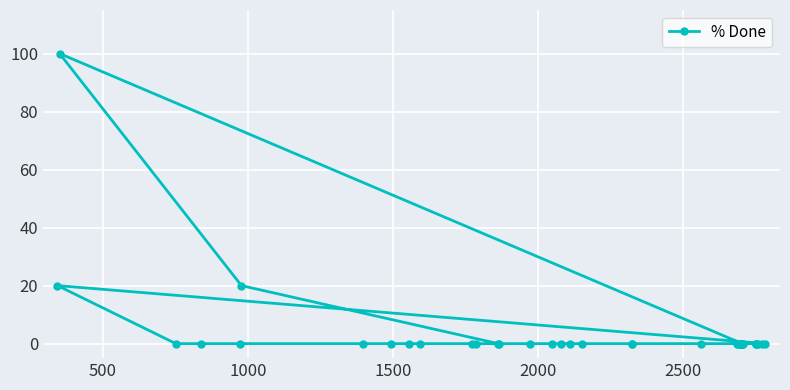

Reading left to right, what are all the values shown in this chart?

20	100	0	0	0	20	0	0	0	0	0	0	0	0	0	0	0	0	0	0	0	0	0	0	0	0	0	0	0	0	0	0	0	0	0	0	0	0	0	0